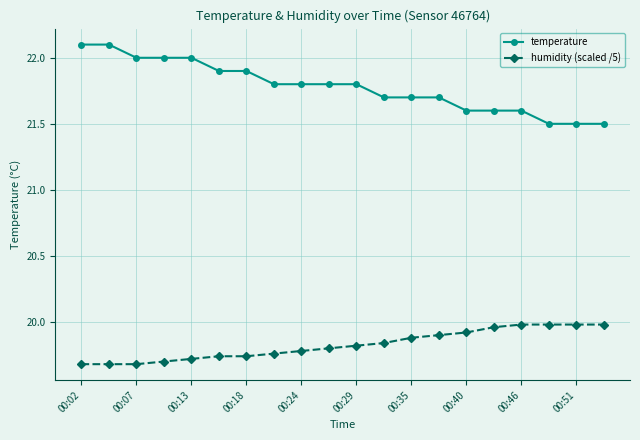

Which series has the widest spread of values?

temperature